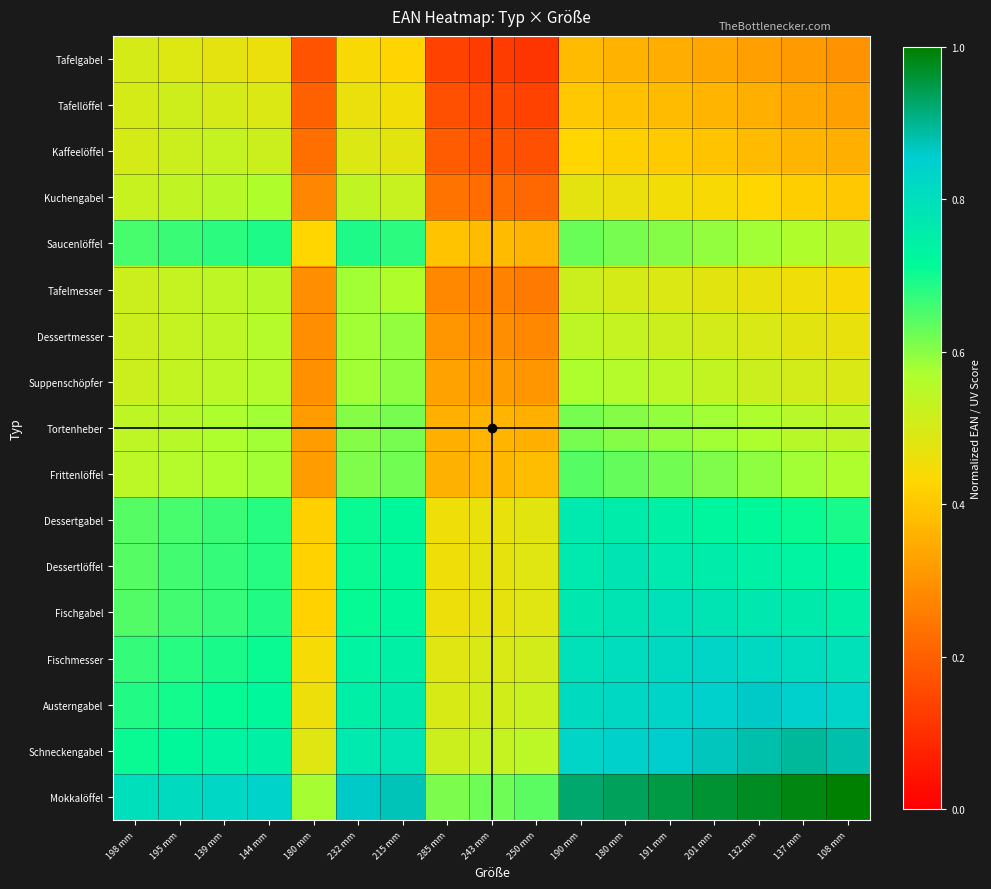

How many categories are shown in the chart?

17